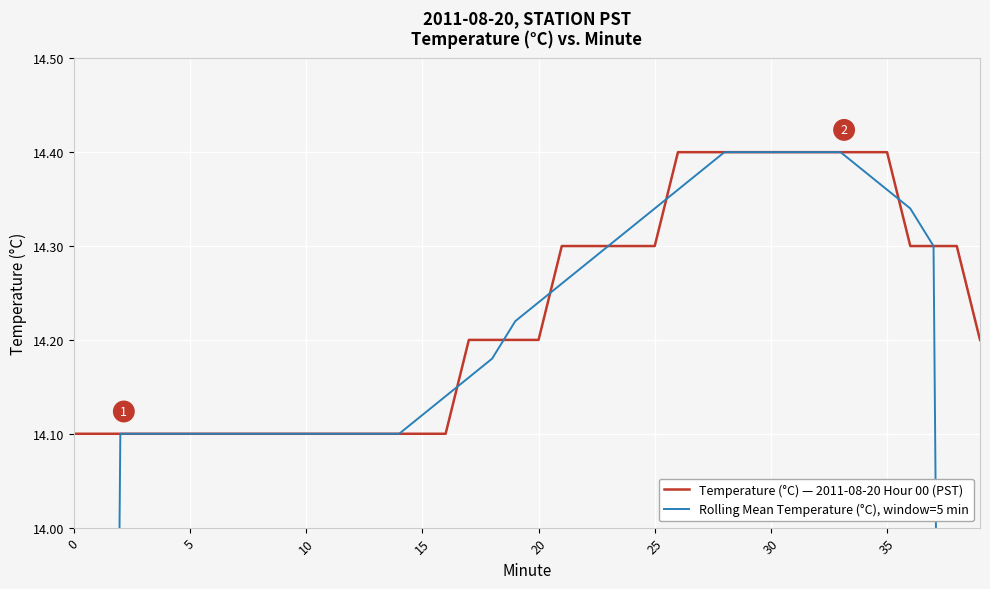

What is the sum of the Temperature (°C) — 2011-08-20 Hour 00 (PST) values at 25 and 15?

28.4